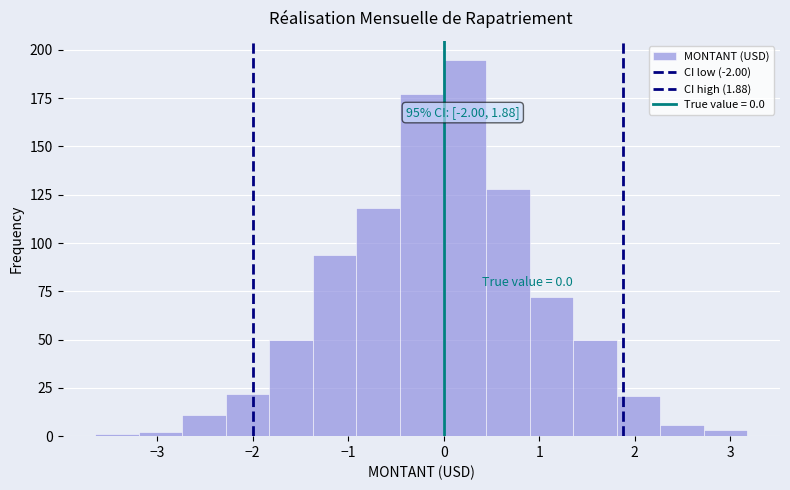

Over which range of the x-axis is the bar tallest?

0.0 to 0.4